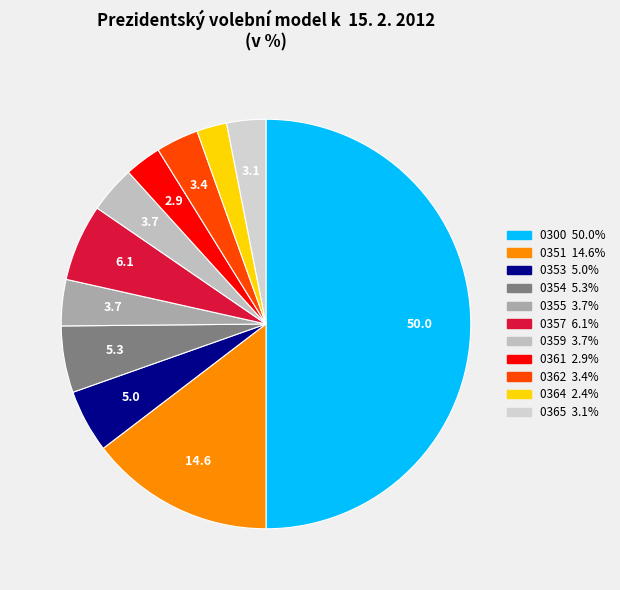

Is it true that 0364 is 1% of the pie?

False